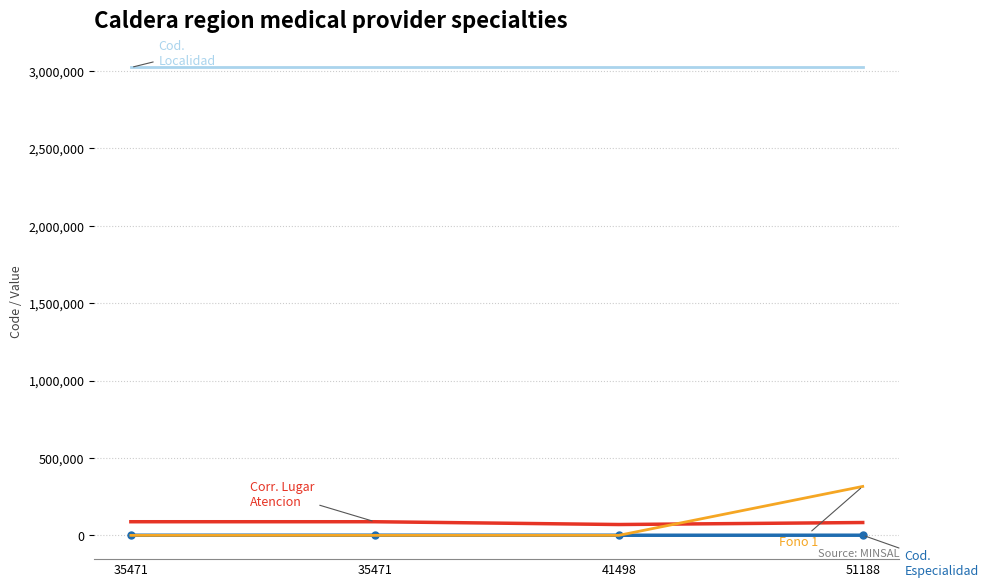

How many distinct data groups are displayed?

4